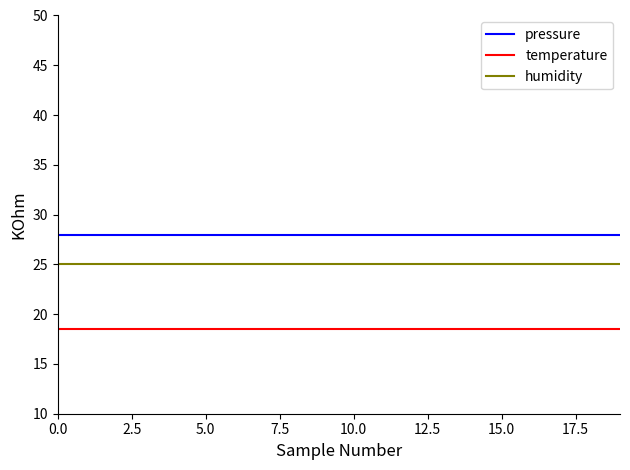

At how many categories does at least one series exceed 26?

20